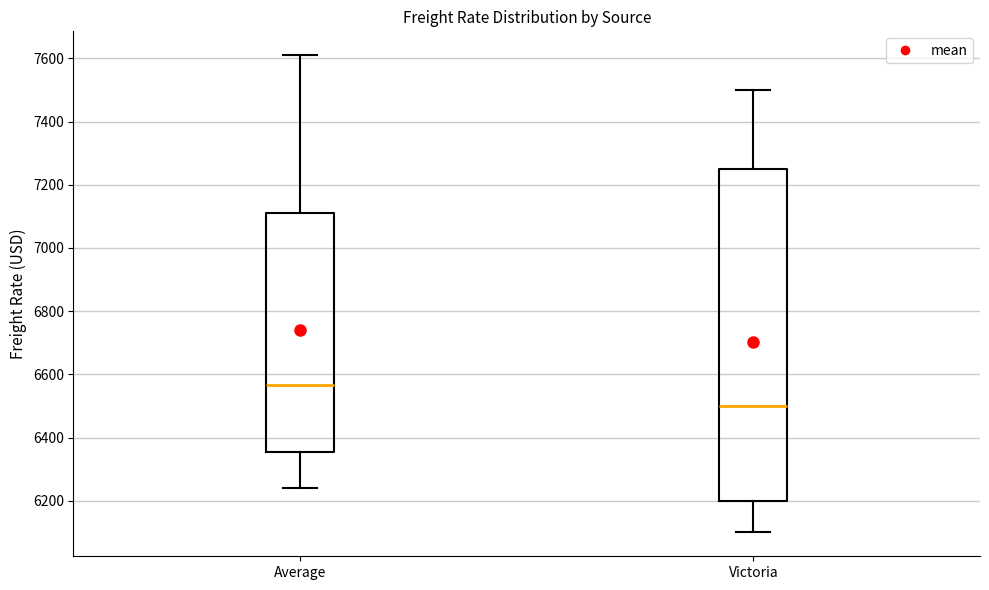

Which box has the highest median line?

Average